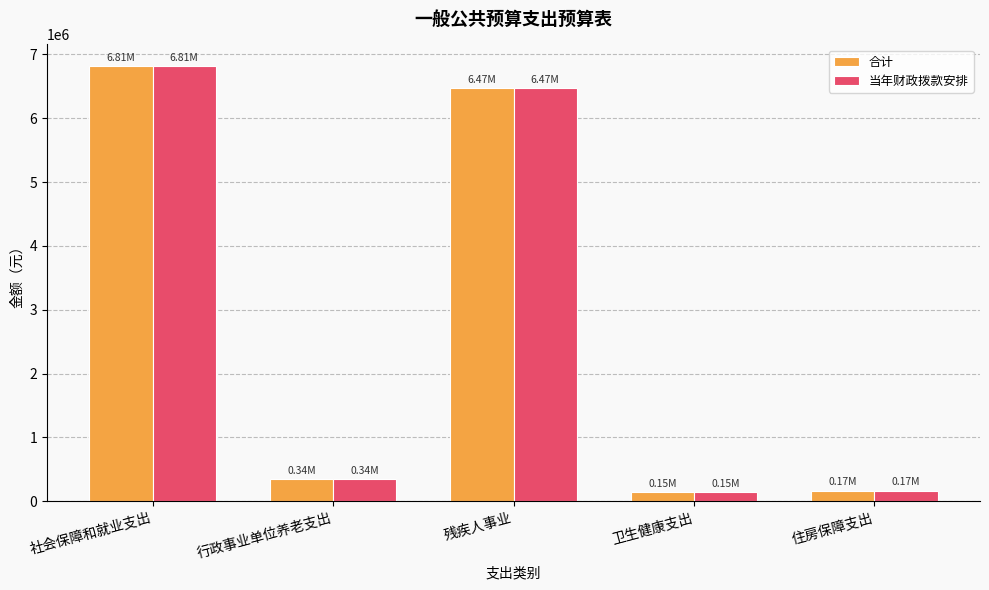

How many bars are there in total?

10